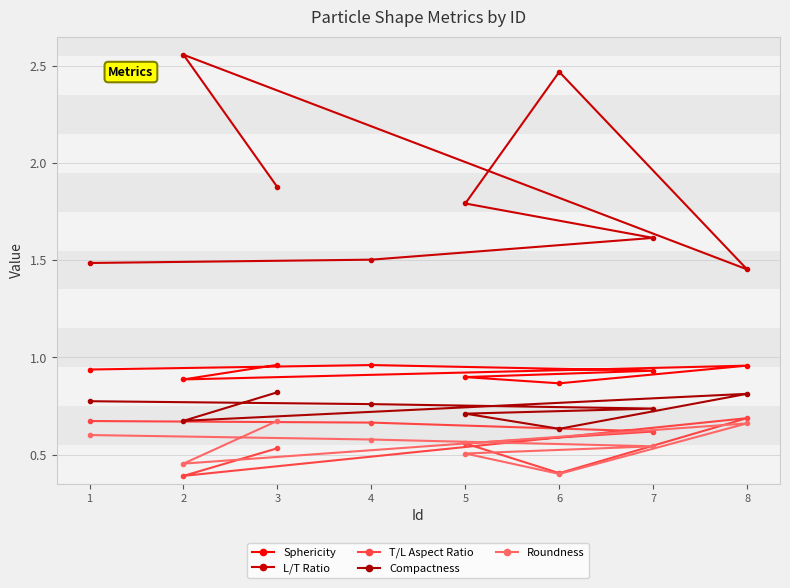

At which label is Roundness closest to 0?

6